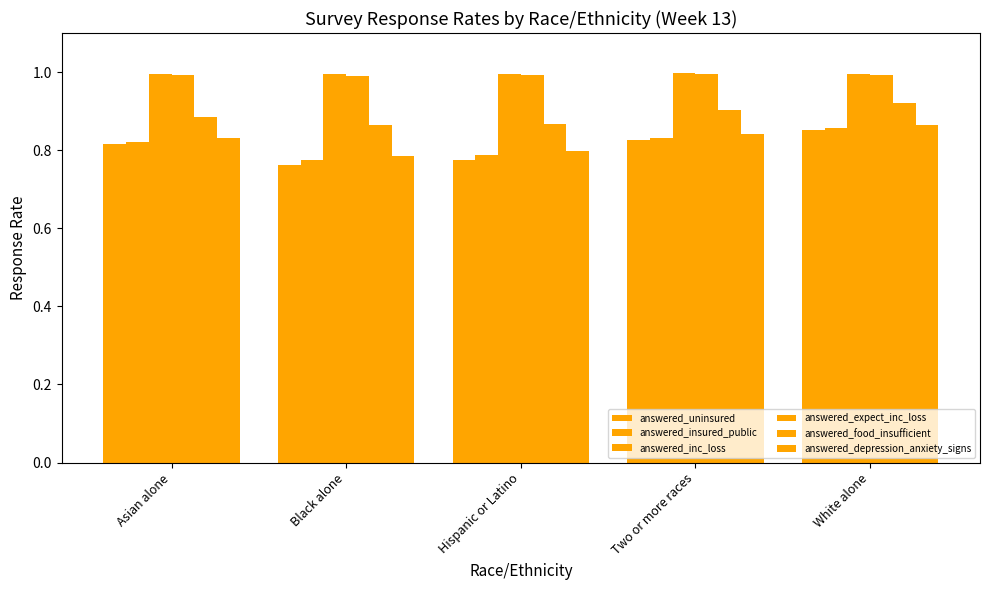

How many bars are there in total?

30